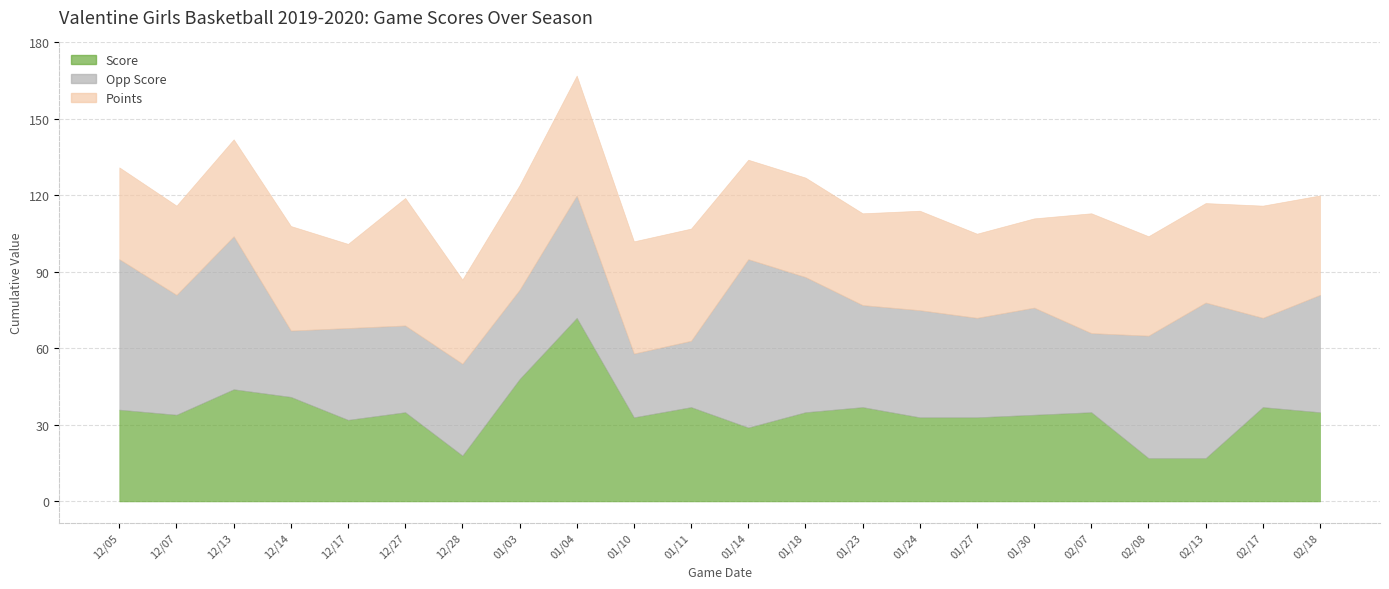

Rank the series by their average value, from lowest to highest.

Score, Points, Opp Score